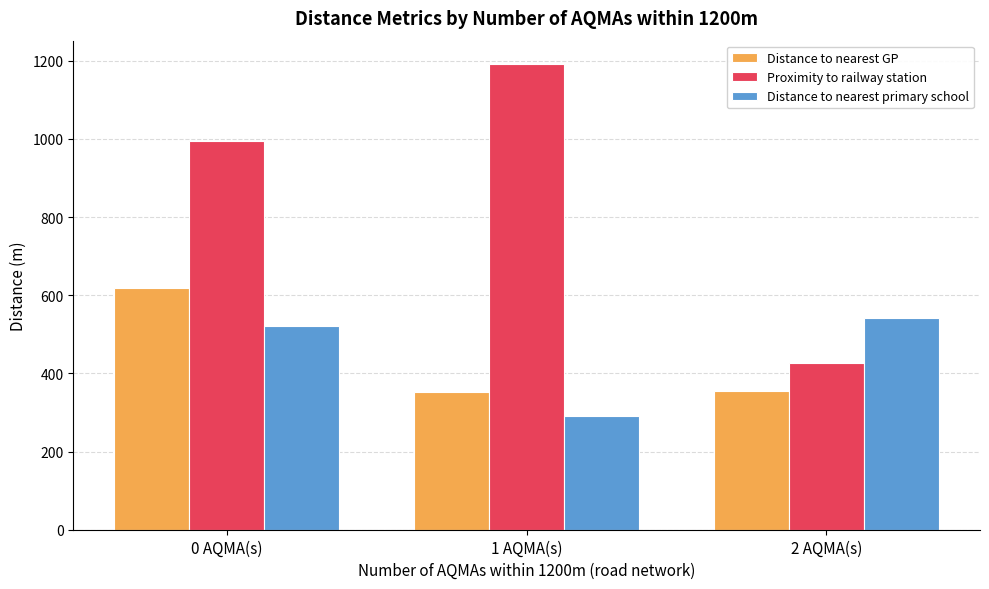

What is the average value of the Distance to nearest GP series?

441.7